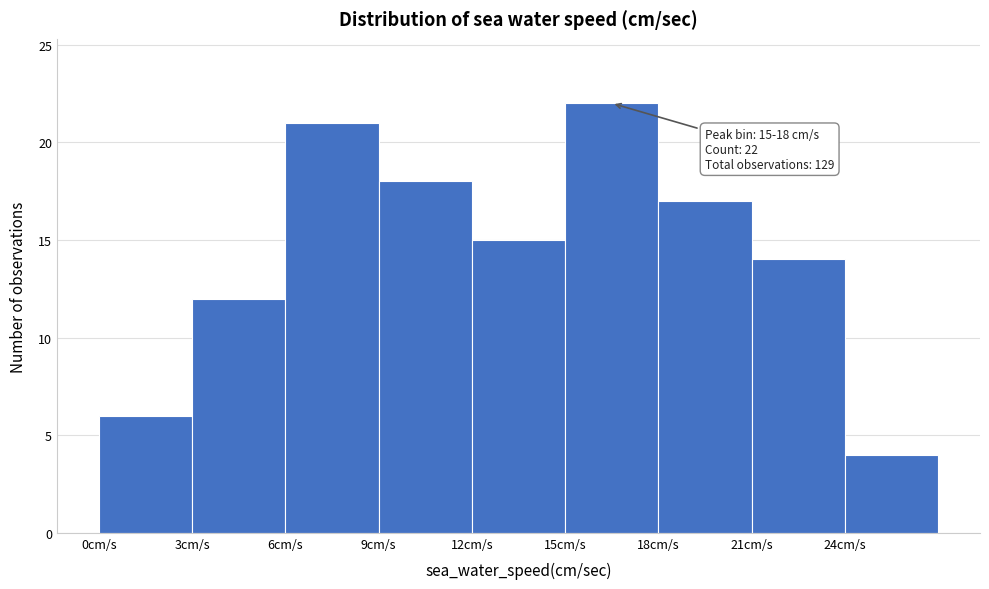

Which range on the x-axis has the tallest bar?

15 to 18